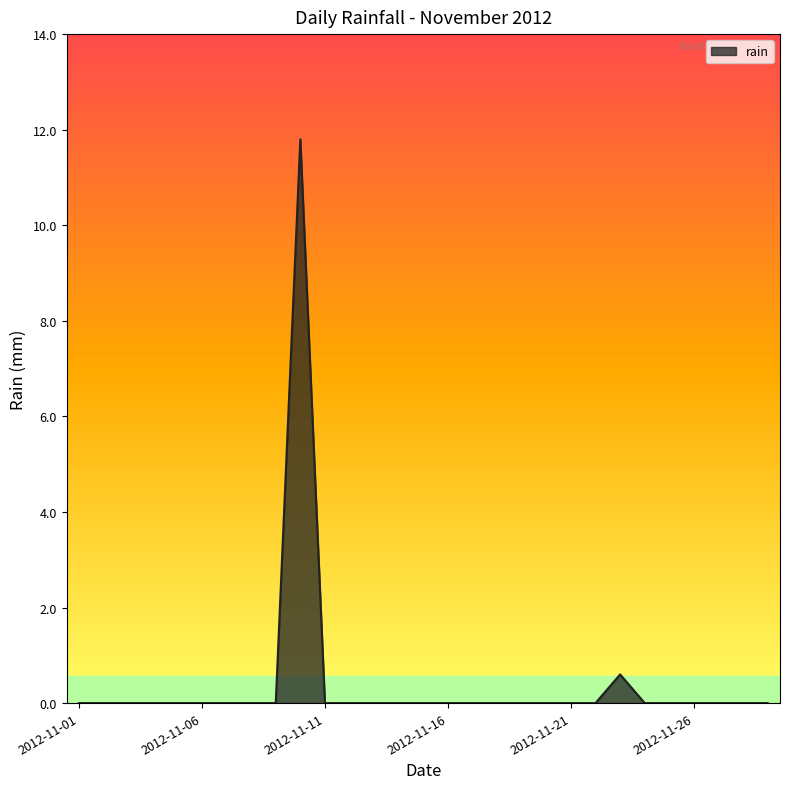

What is the greatest value displayed?

11.8